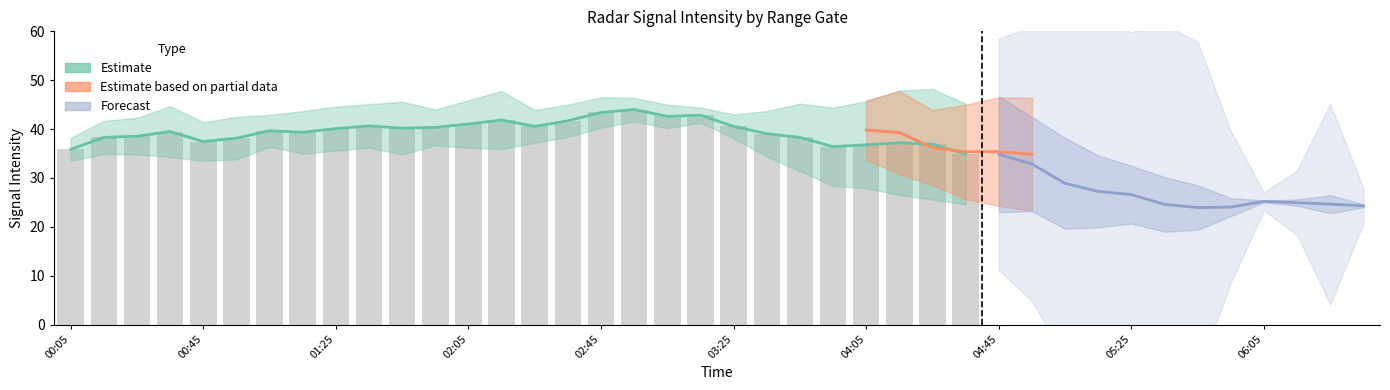

Is it true that 9.975 equals 10.7 at 00:05?

False